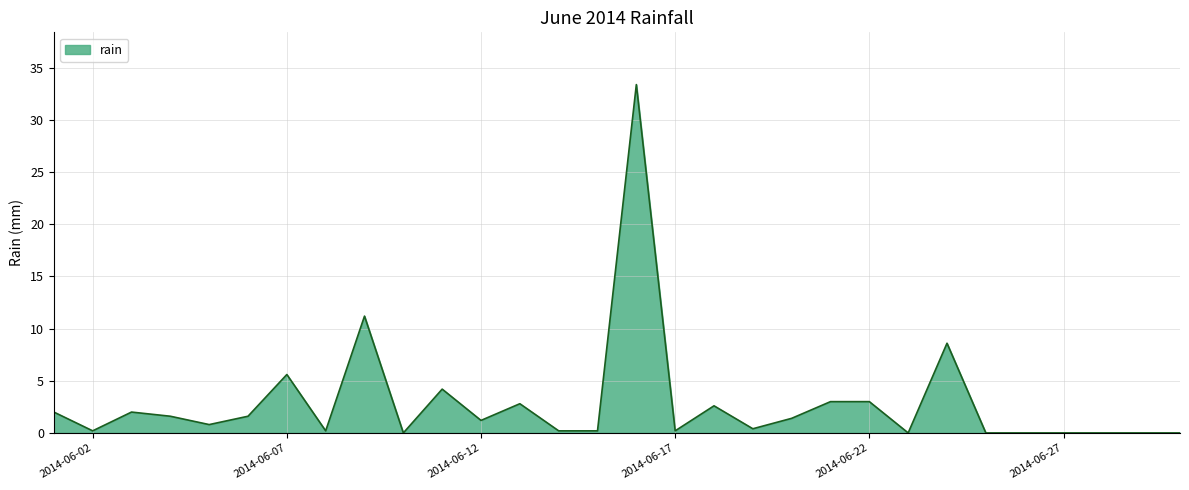

What is the greatest value displayed?

33.4